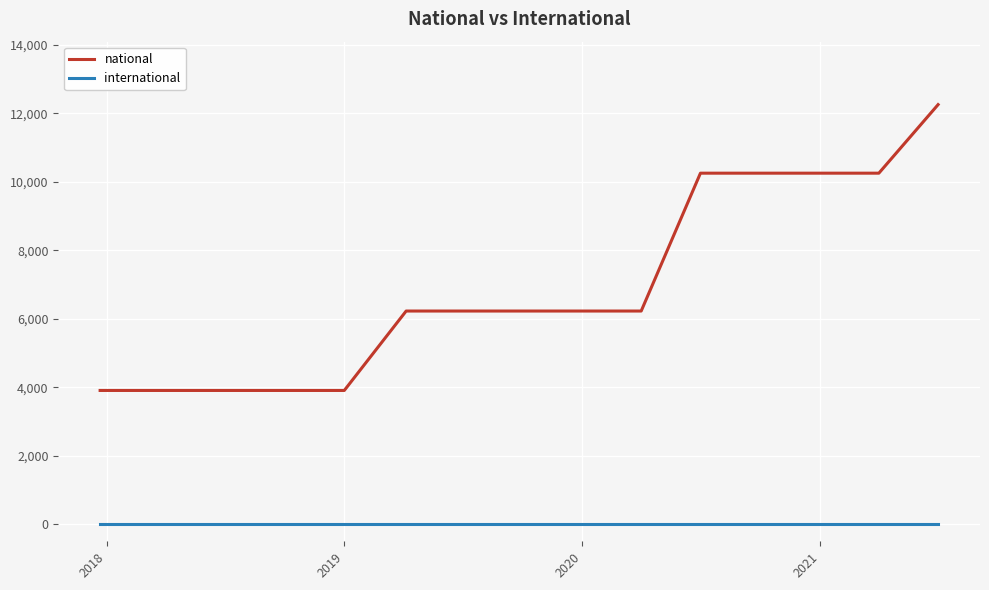

What is the greatest value displayed?

12256